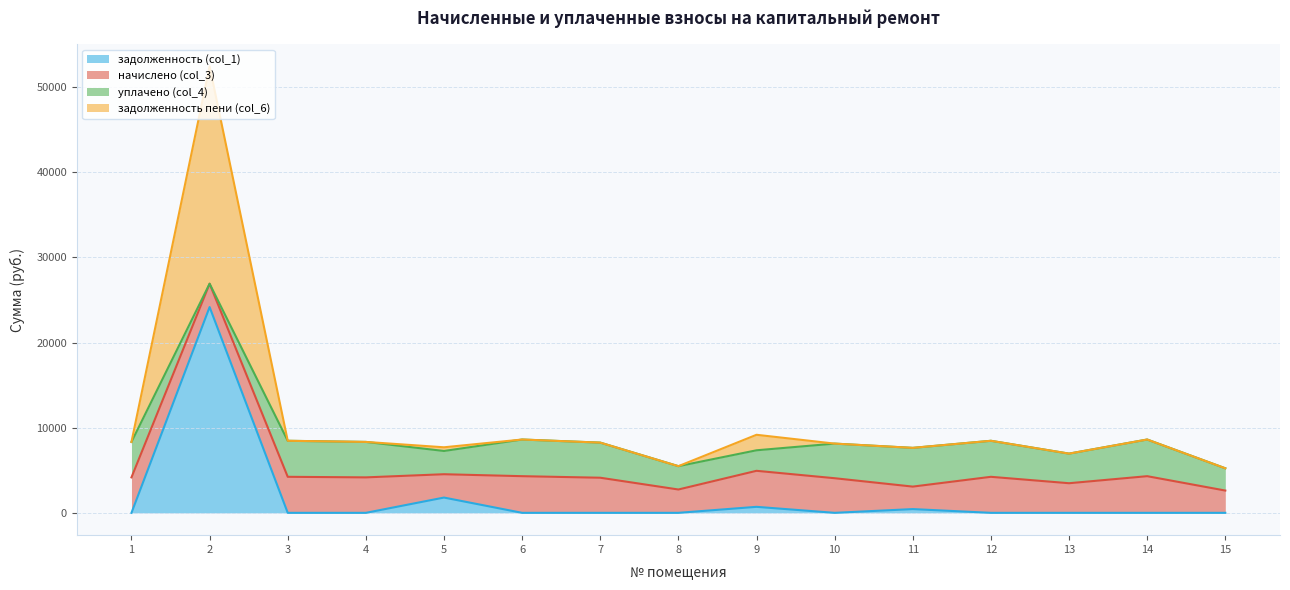

Which series has the largest total across all categories?

задолженность пени (col_6)